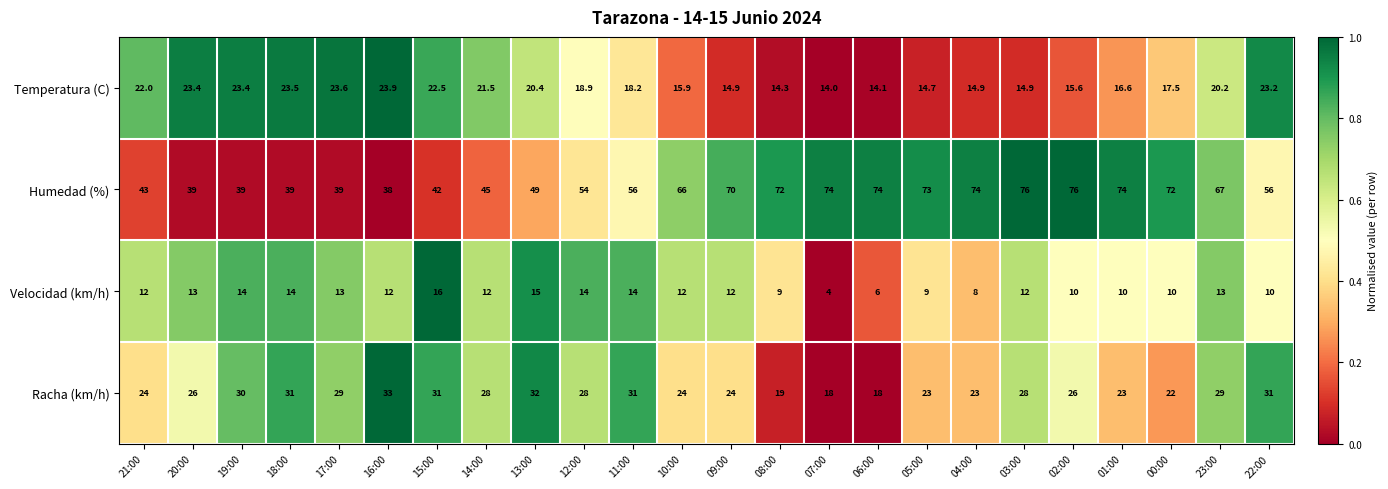

Which series has the largest total across all categories?

Humedad (%)